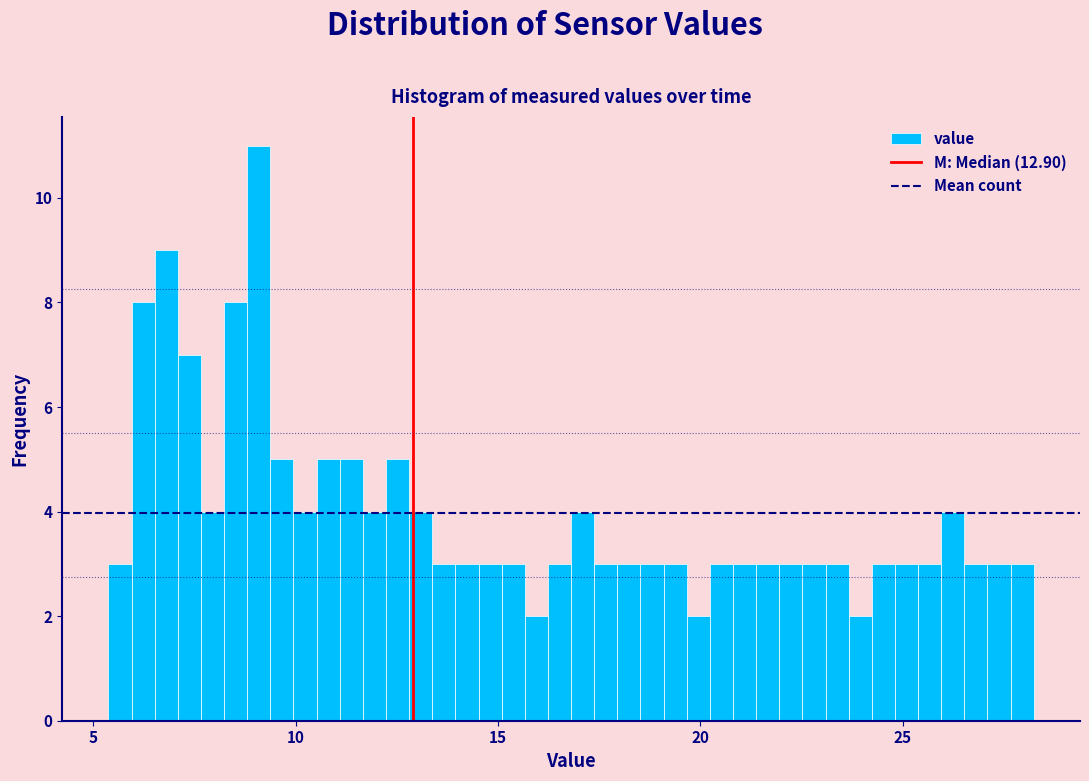

Around what value on the x-axis is the tallest bar? Give the approximate position of its centre, as read against the axis.

9.0